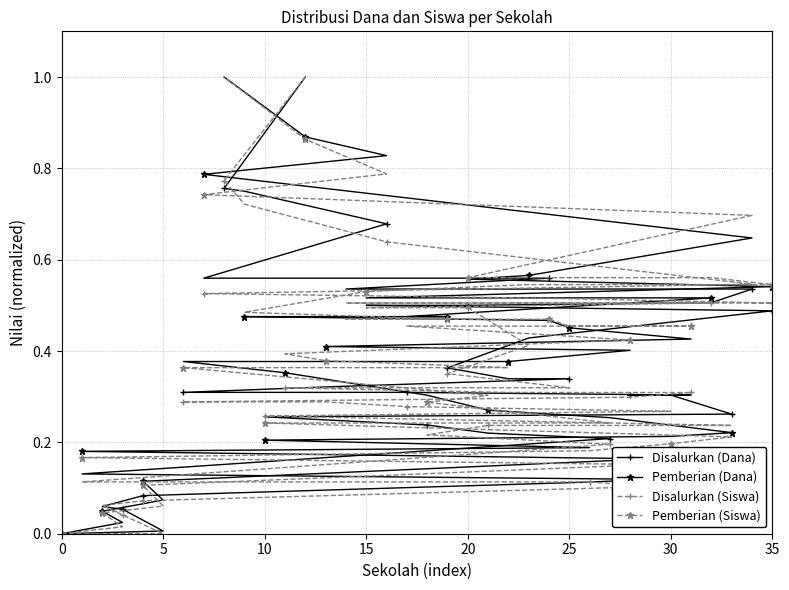

Where do Disalurkan (Siswa) and Pemberian (Siswa) first cross each other?

10 and 15